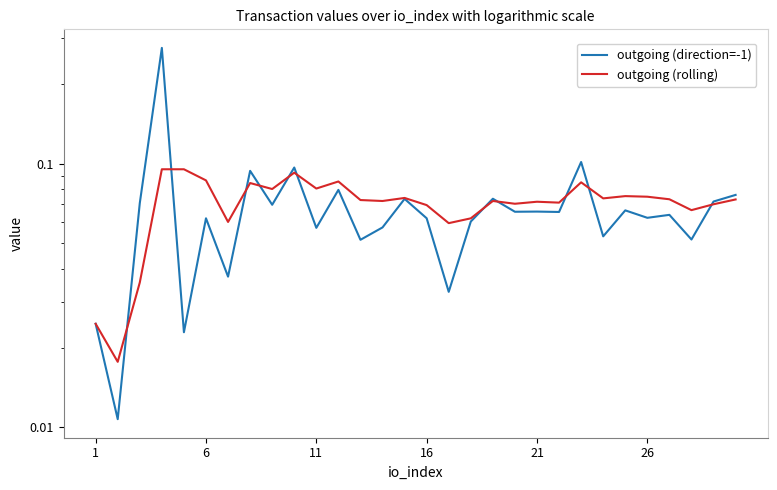

What is the difference between the maximum and minimum values in the outgoing (direction=-1) series?

0.3